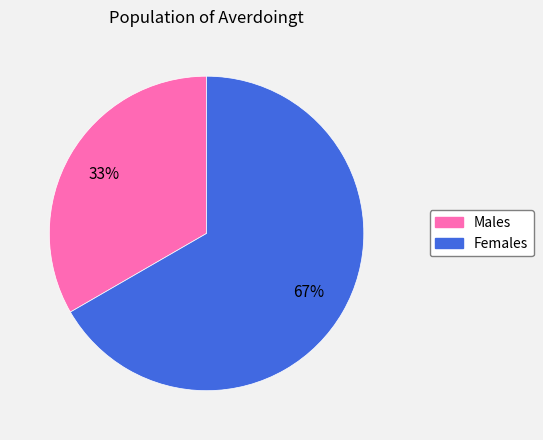

How many segments does this pie chart have?

2